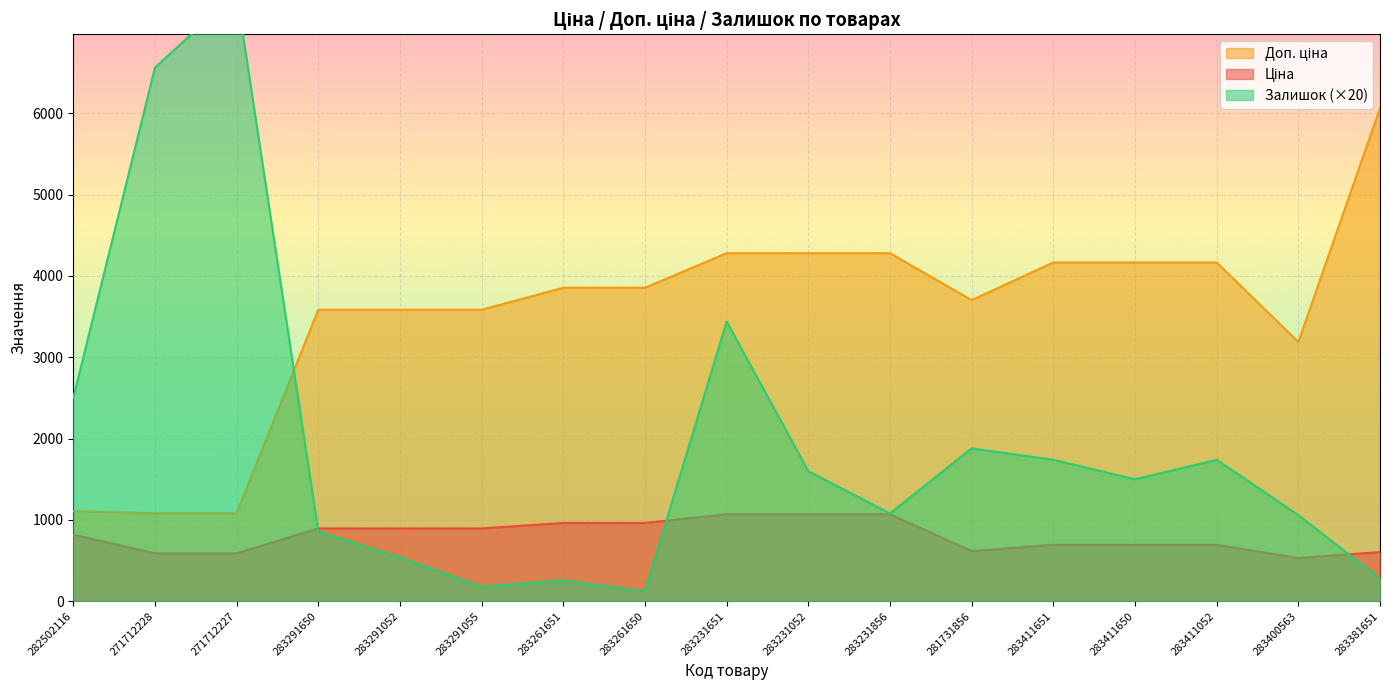

After their last crossing, which series has the higher values: Залишок or Доп. ціна?

Доп. ціна